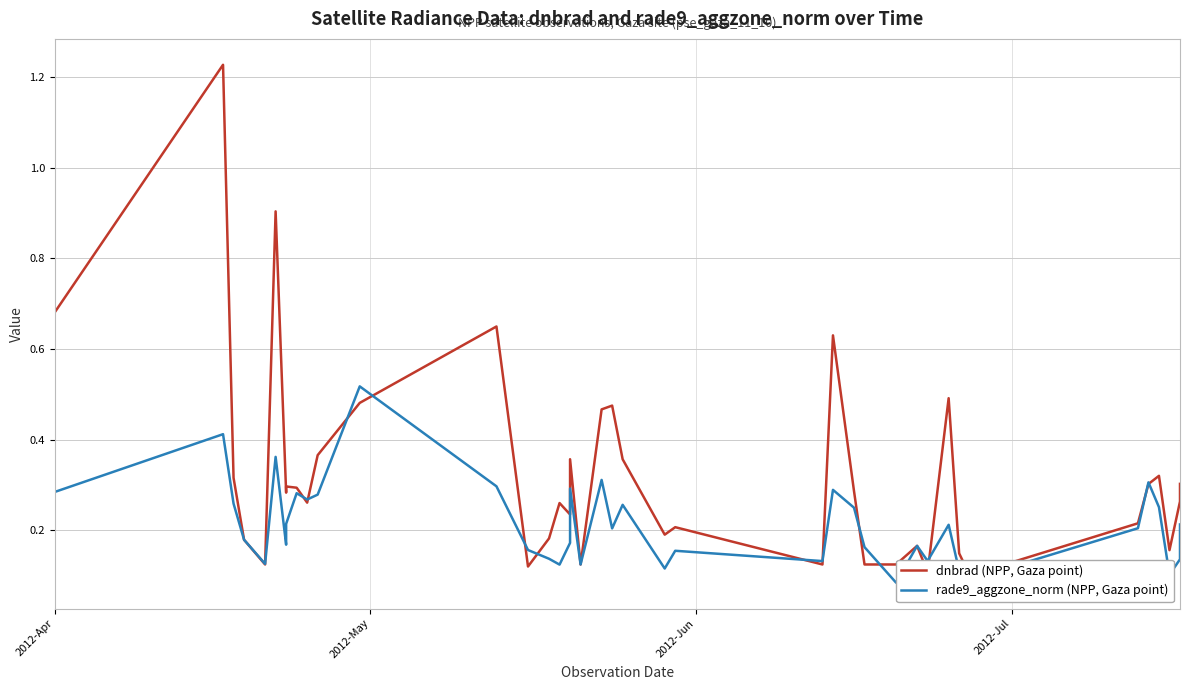

Is this an area chart (filled region under the line)?

No